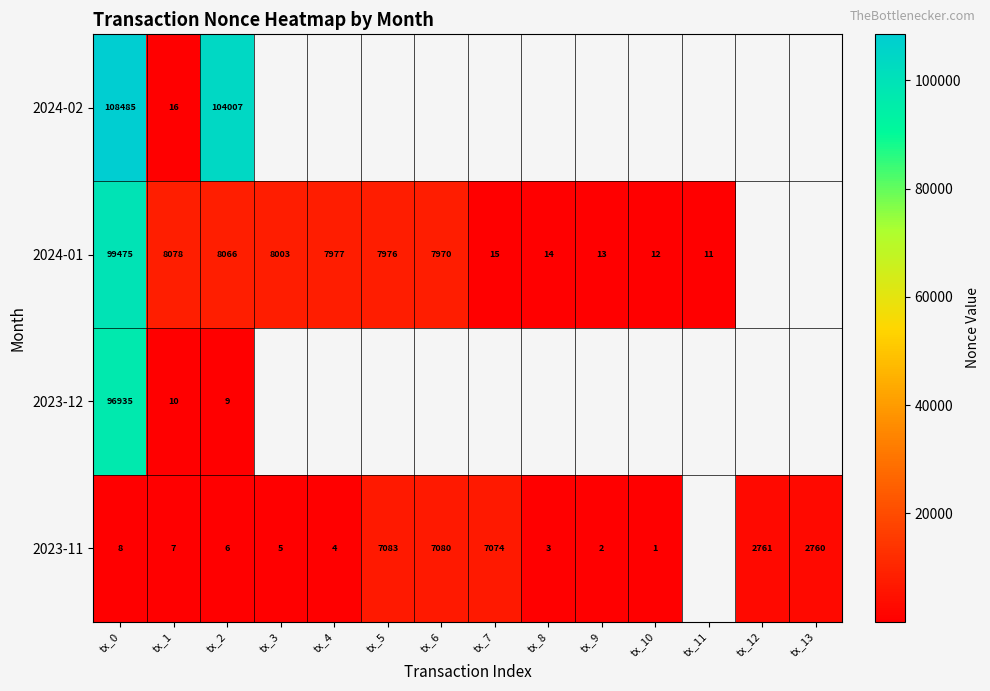

What is the sum of the 2023-11 values at tx_6 and tx_4?

7084